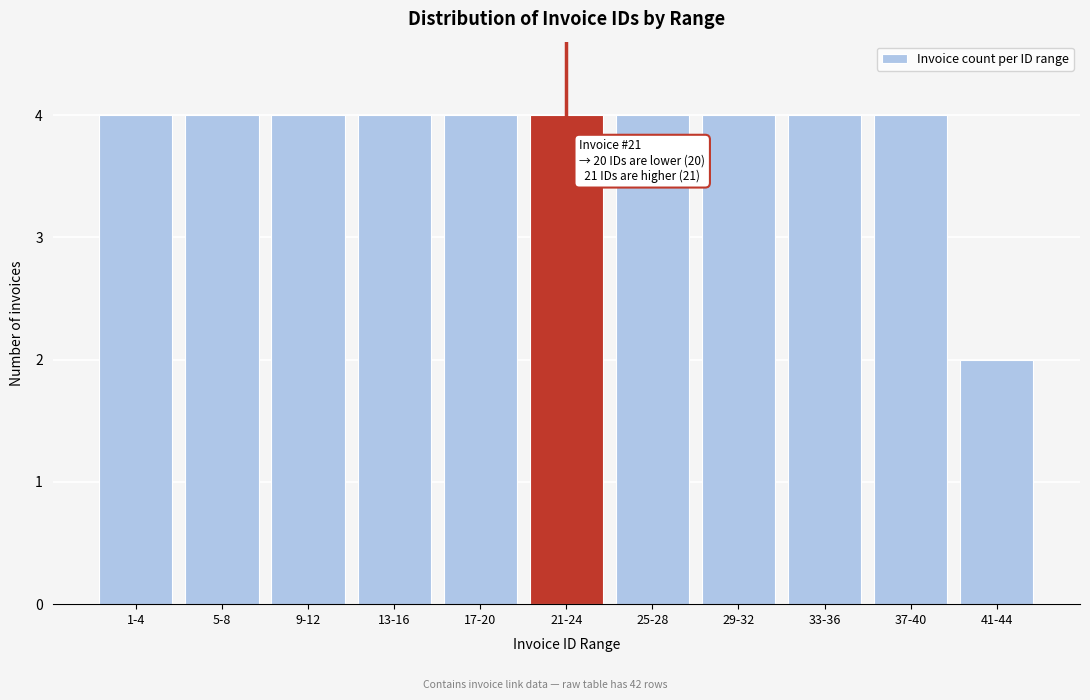

Reading left to right, list all the values displayed in this chart.

1-4=4	5-8=4	9-12=4	13-16=4	17-20=4	21-24=4	25-28=4	29-32=4	33-36=4	37-40=4	41-44=2